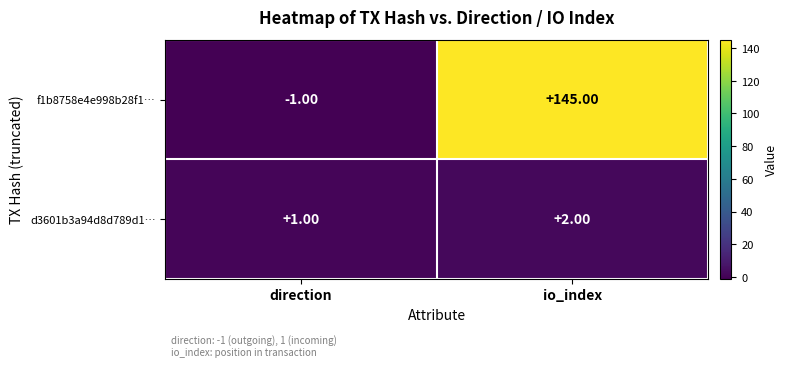

What is the total value across all series at io_index?

147